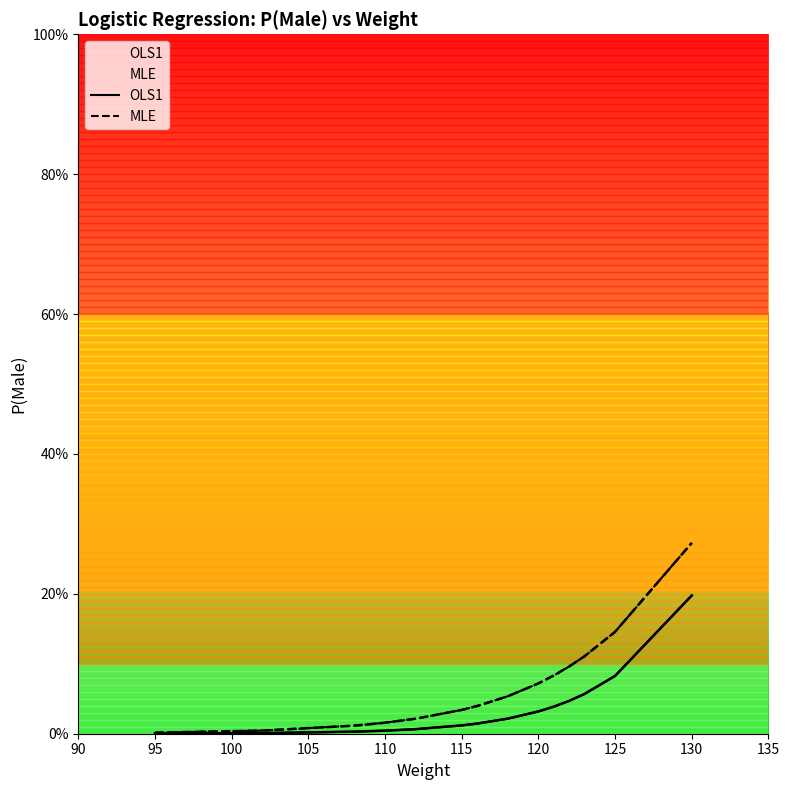

What is the difference between the maximum and minimum values in the MLE series?

0.3